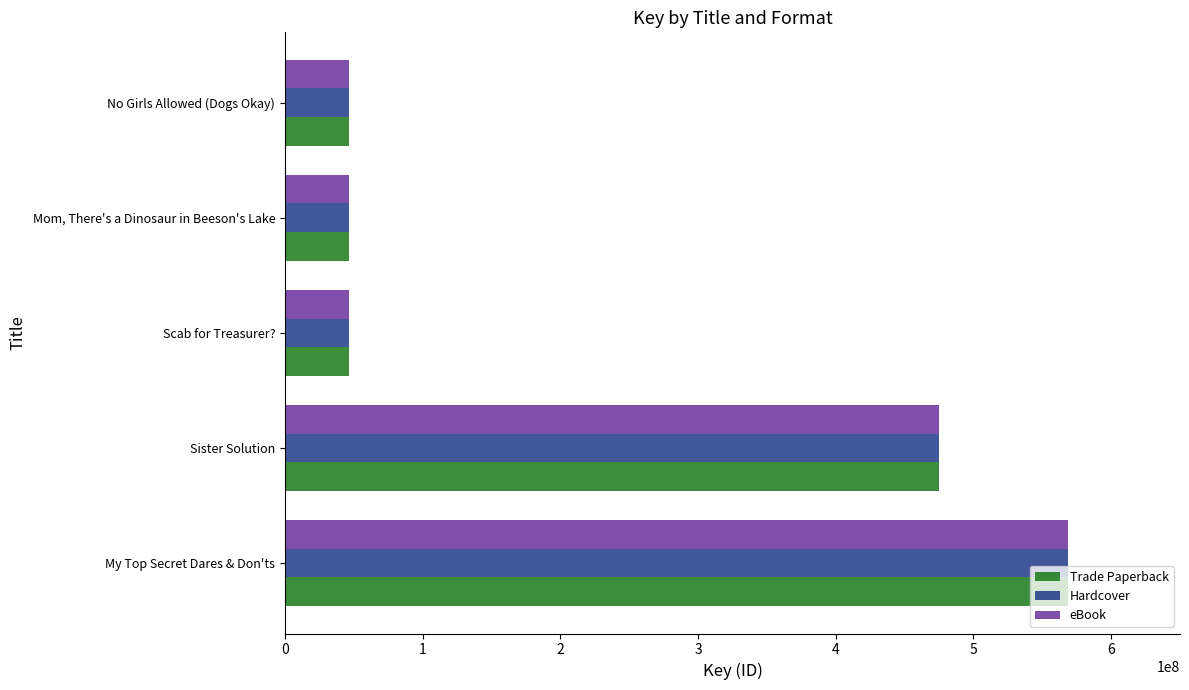

What is the smallest value displayed?

46457994